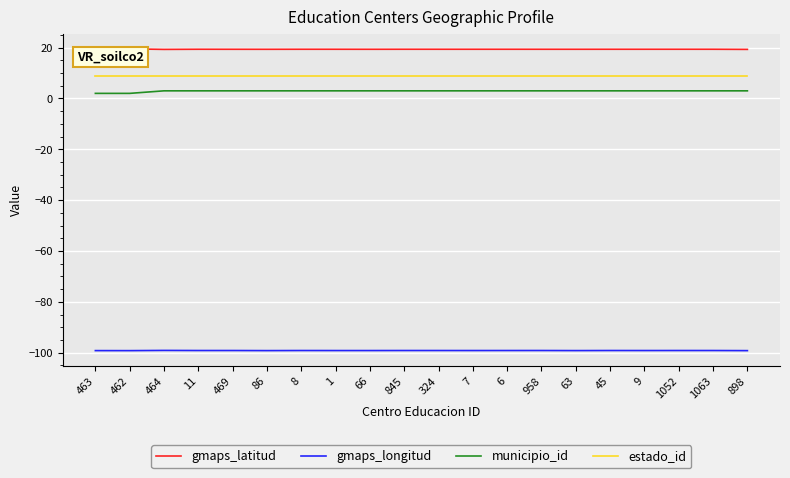

Is this an area chart (filled region under the line)?

No